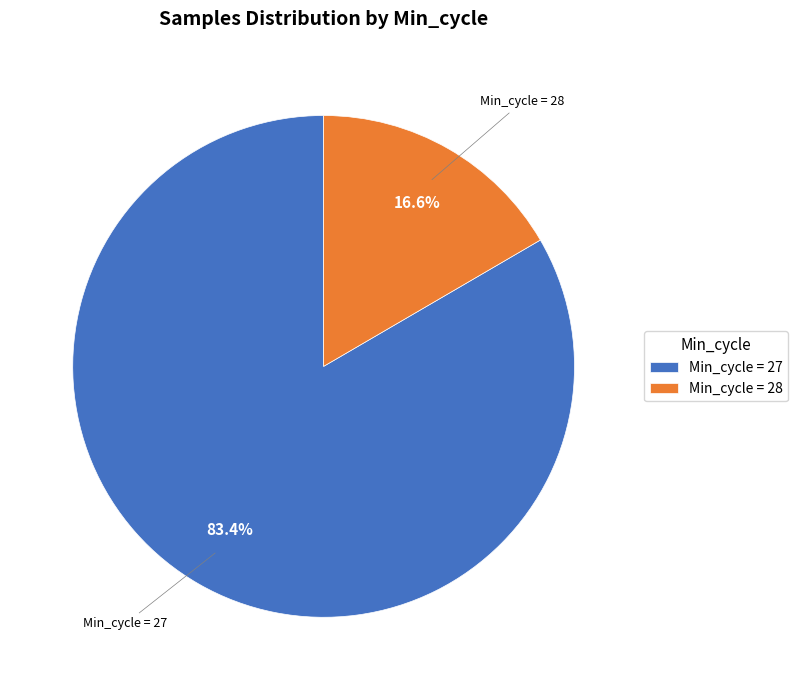

Does any single category account for the majority?

Yes